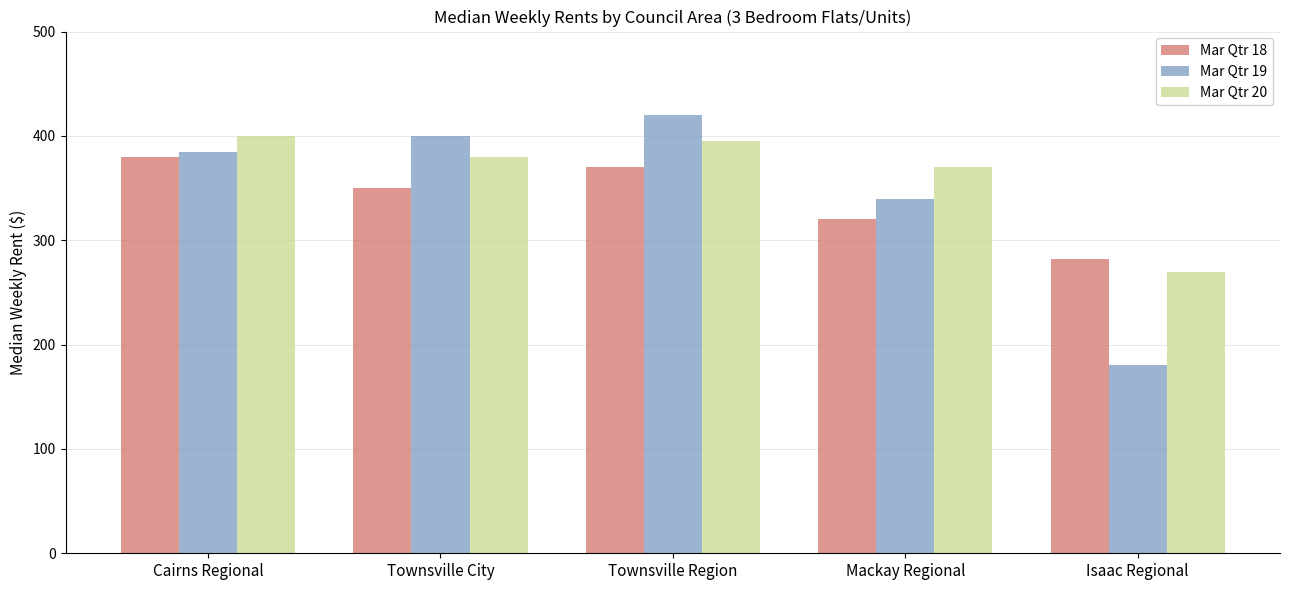

What is the label of the 5th bar from the right?

Cairns Regional